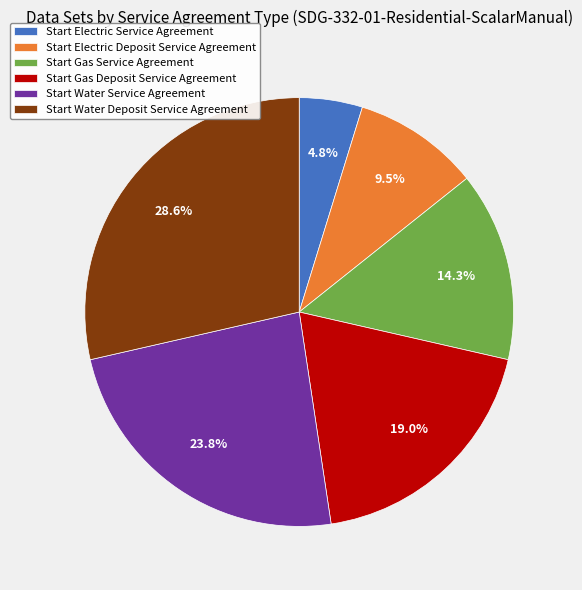

Do Start Gas Service Agreement and Start Water Service Agreement together represent more than half of the pie?

No